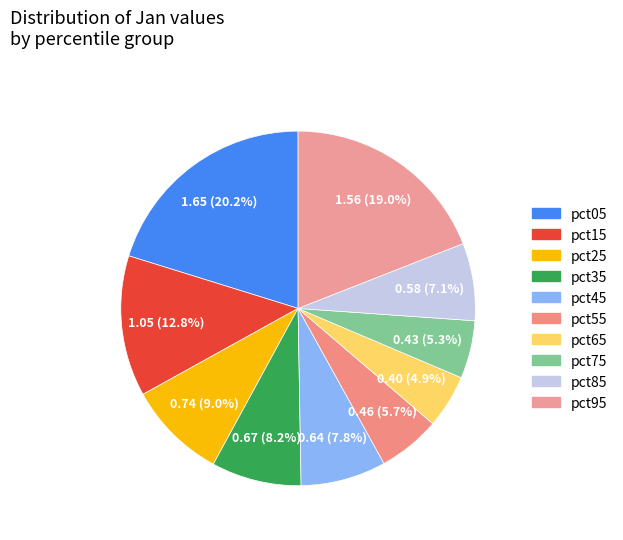

What portion of the pie excludes pct15?

87.2%